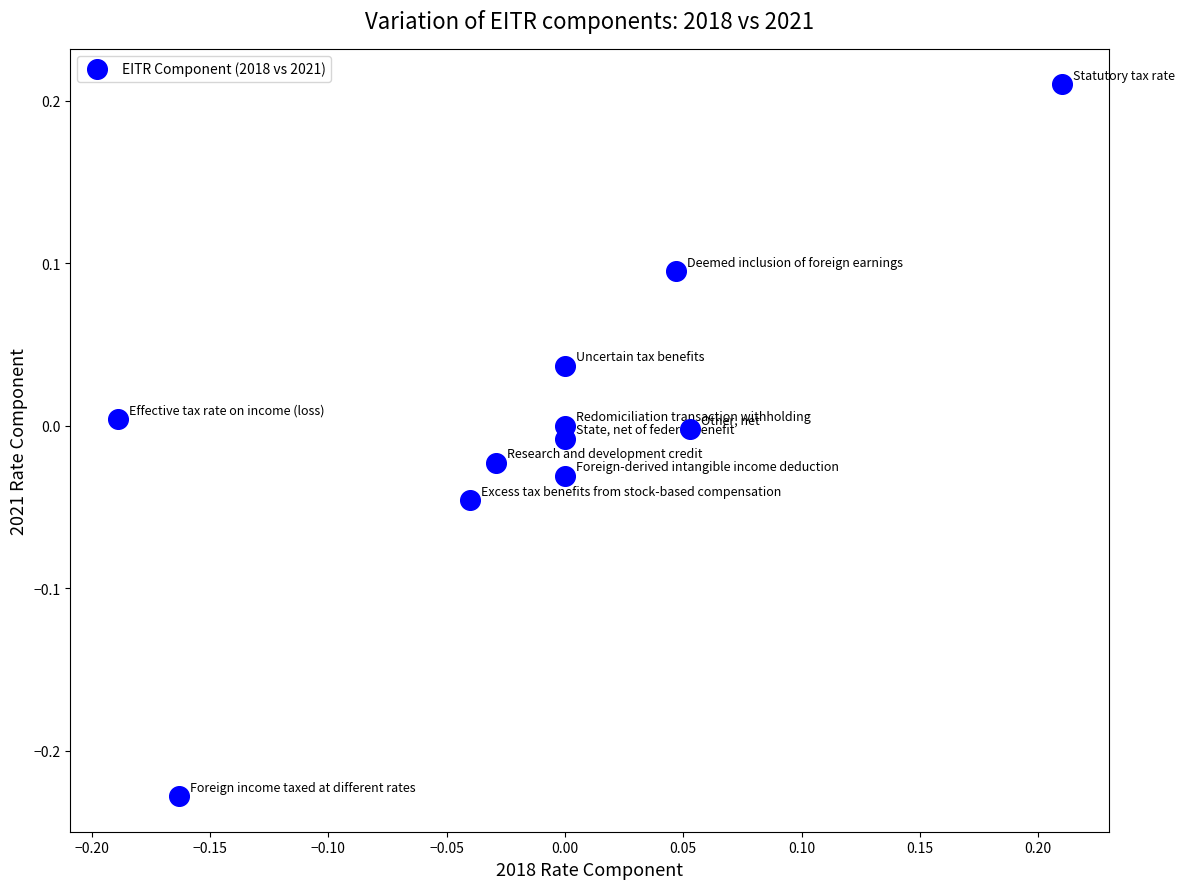

What is the range of X values (max minus min)?

0.4